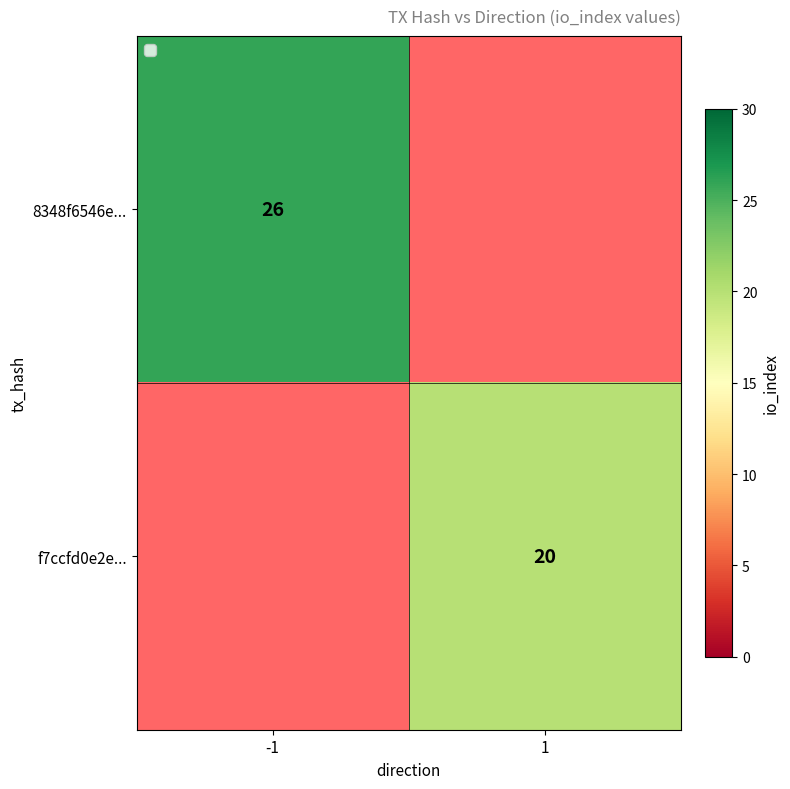

The value of f7ccfd0e2e... at 1 is 8. True or false?

False